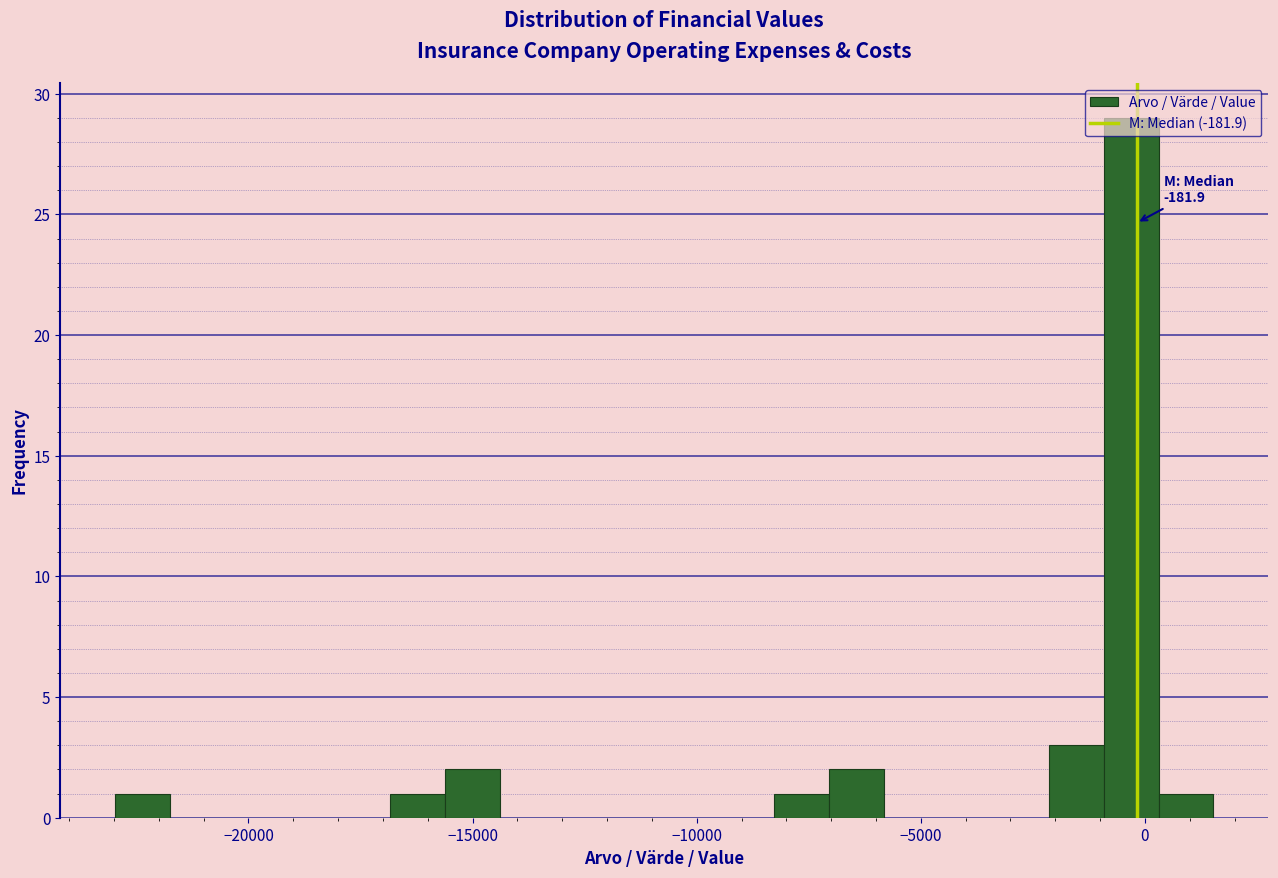

Around what value on the x-axis is the tallest bar? Give the approximate position of its centre, as read against the axis.

-500